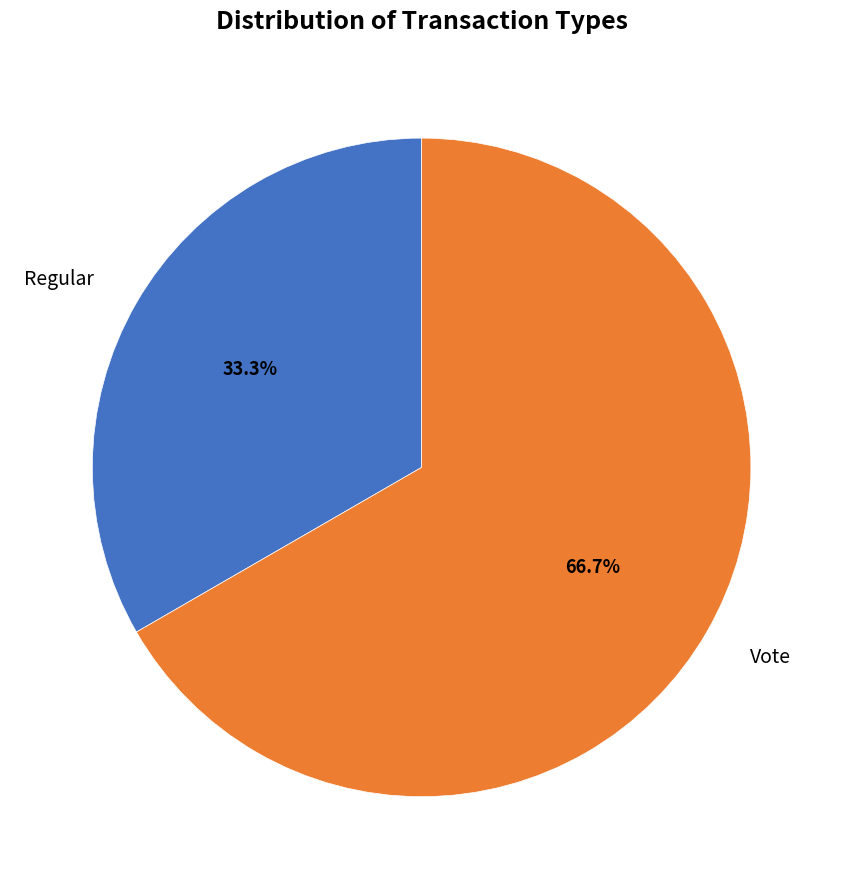

What is the total percentage of Vote and Regular?

100.0%